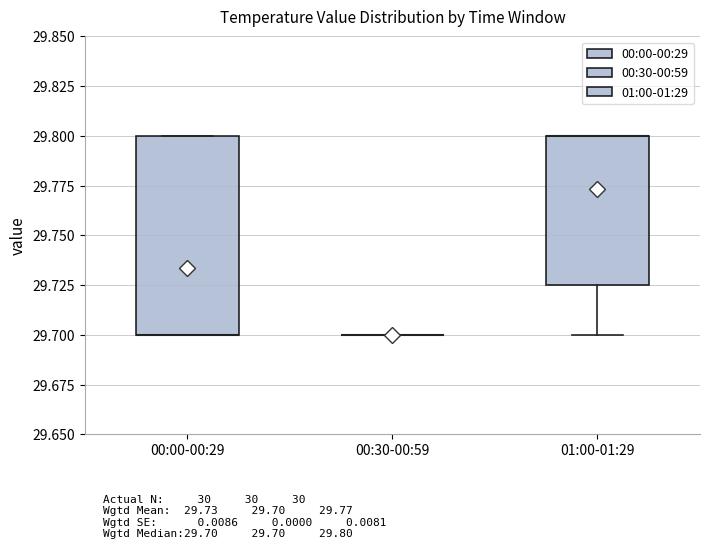

Which box is the tallest, from its lower edge to its upper edge?

00:00-00:29